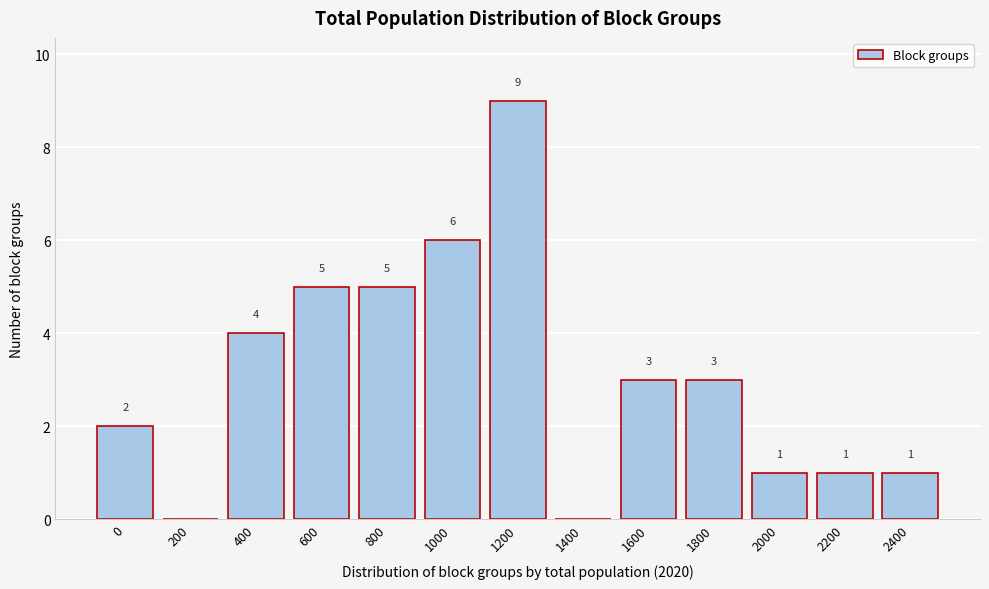

Reading left to right, list all the values displayed in this chart.

0=2	200=0	400=4	600=5	800=5	1000=6	1200=9	1400=0	1600=3	1800=3	2000=1	2200=1	2400=1